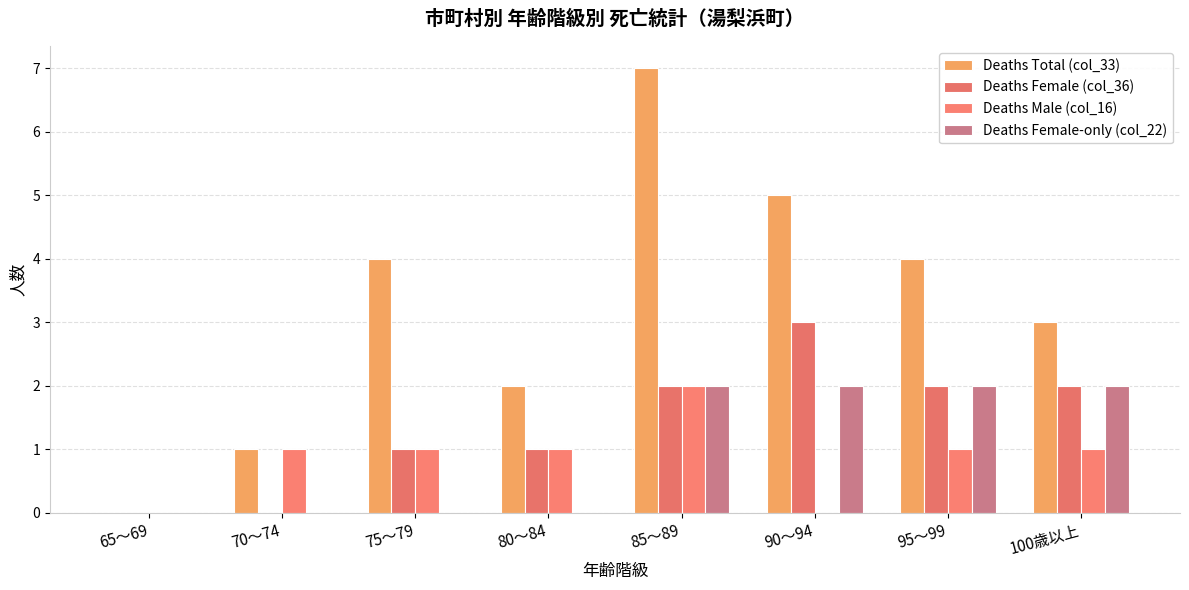

How many series are shown in this chart?

4